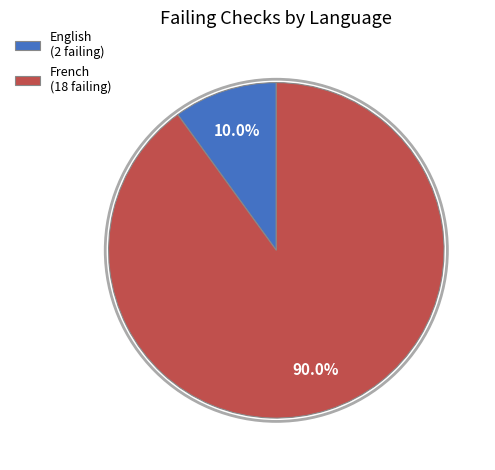

Is there any slice that represents more than half of the pie?

Yes